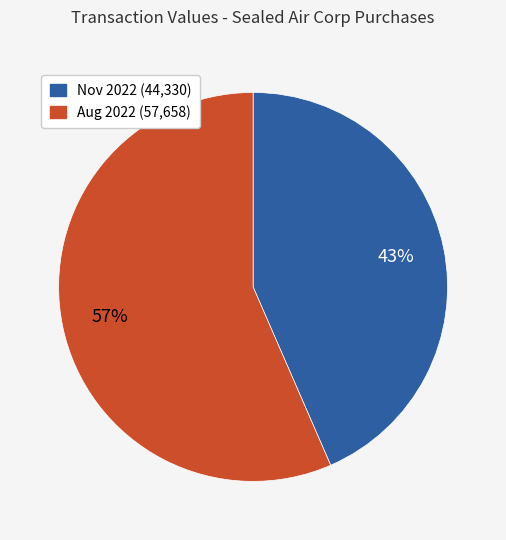

To the nearest percent, what is the average slice percentage?

50%